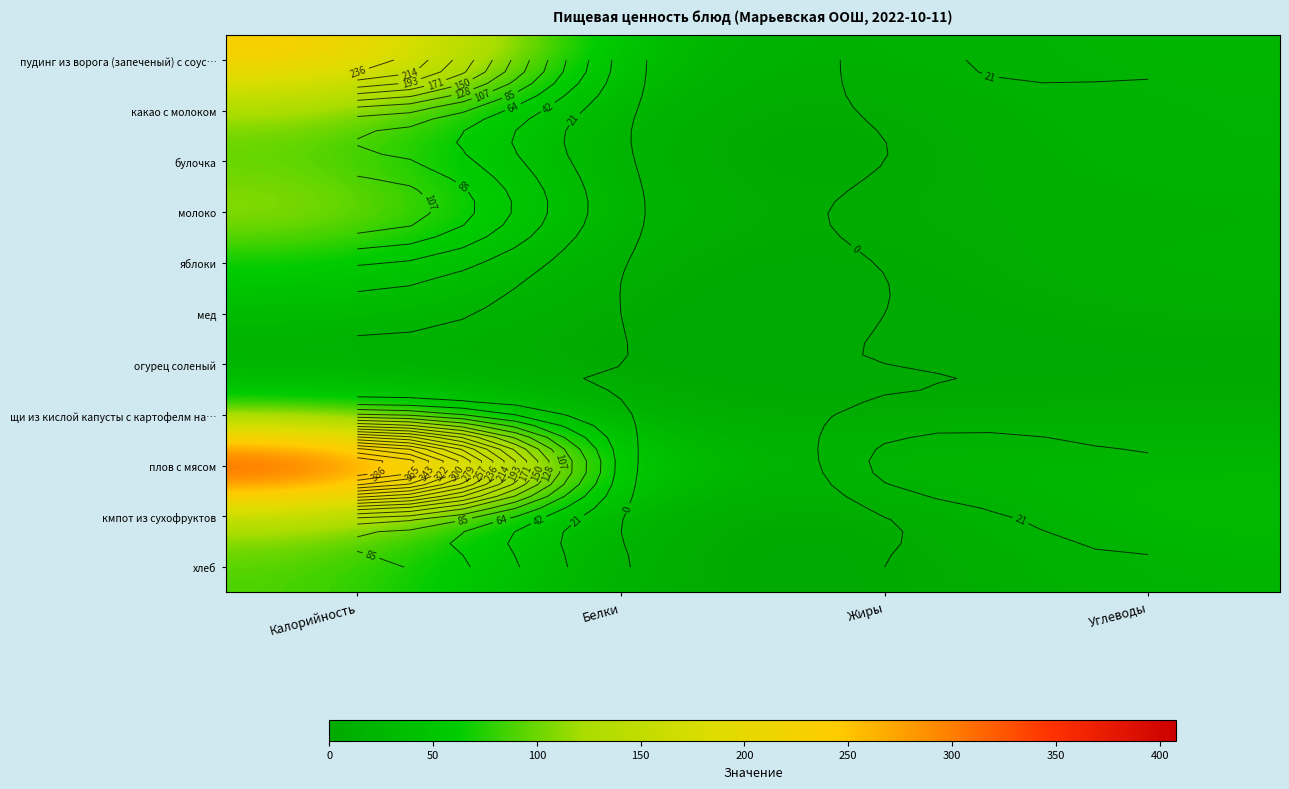

The value of кмпот из сухофруктов at Белки is 1. True or false?

True